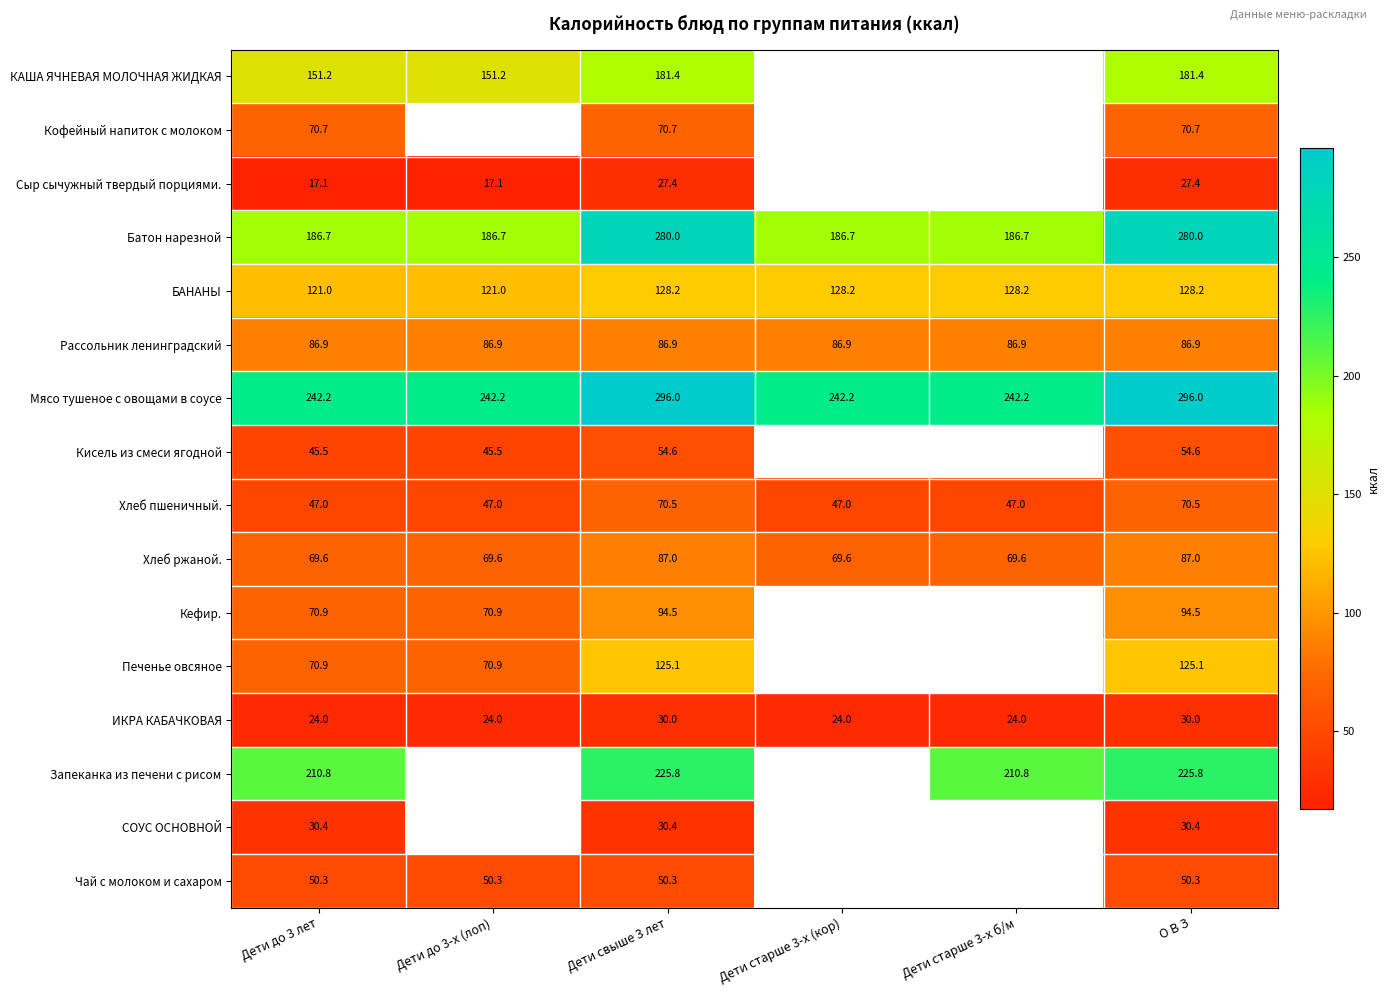

What is the maximum value for БАНАНЫ?

128.2